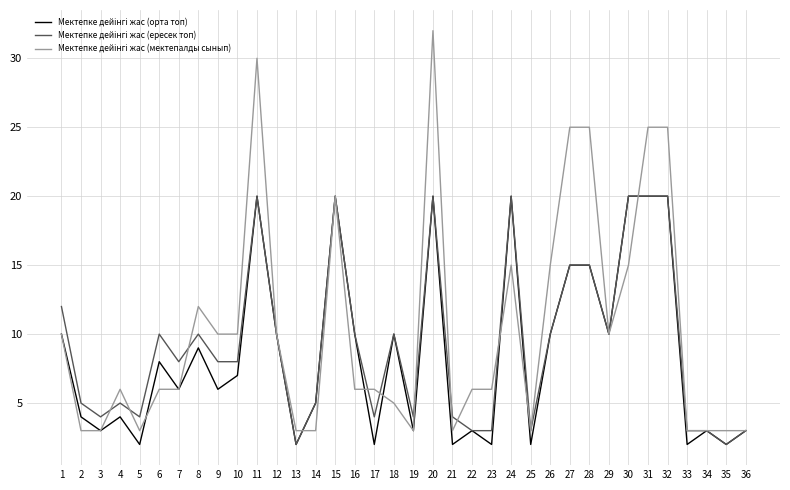

What is the greatest value displayed?

32